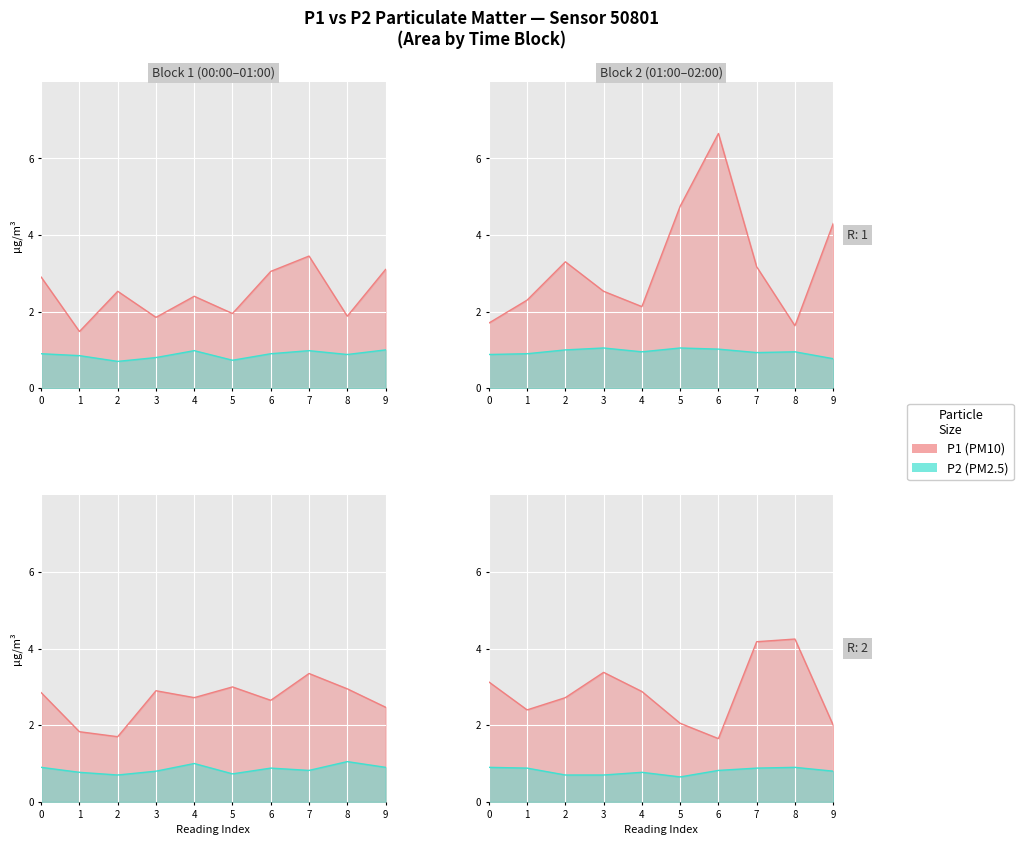

Which series changed the most between 6 and 8?

P1 (PM10)